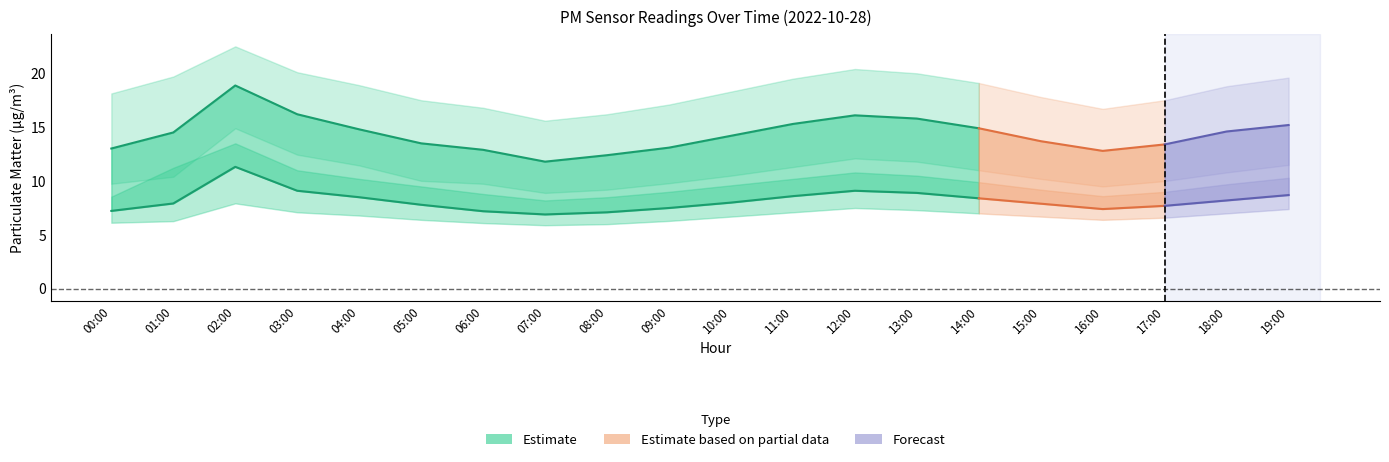

Is the value of P2 at 13:00 greater than the value of P1 at 06:00?

No